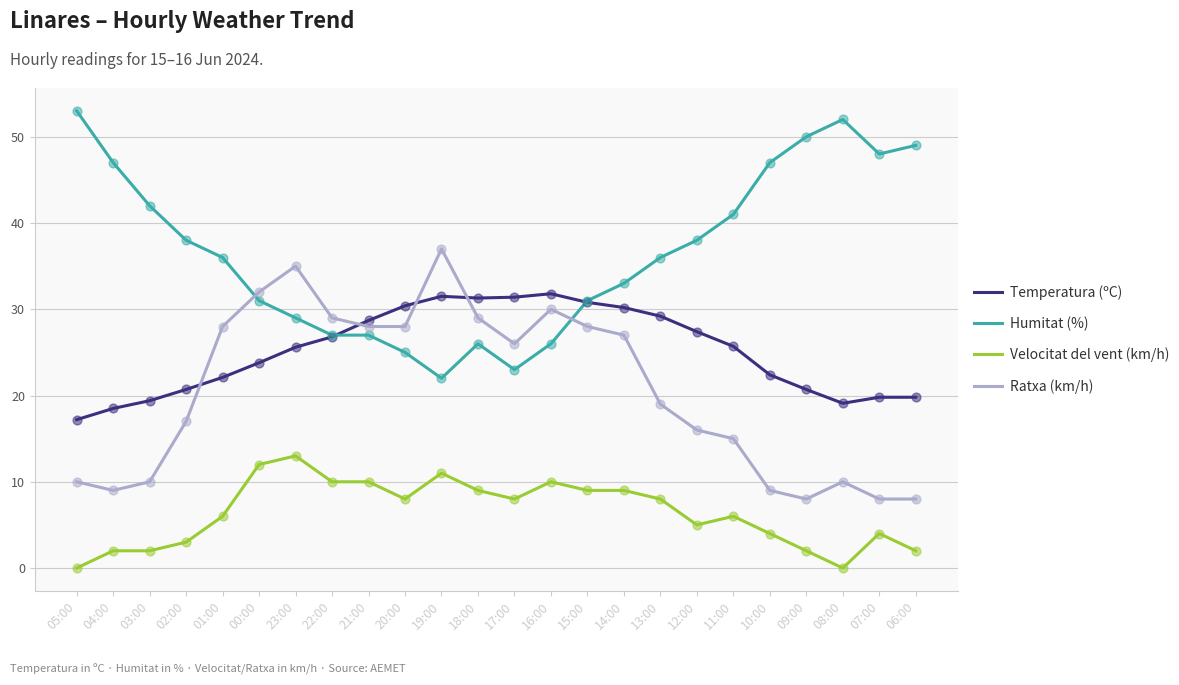

At how many categories does at least one series exceed 25?

24